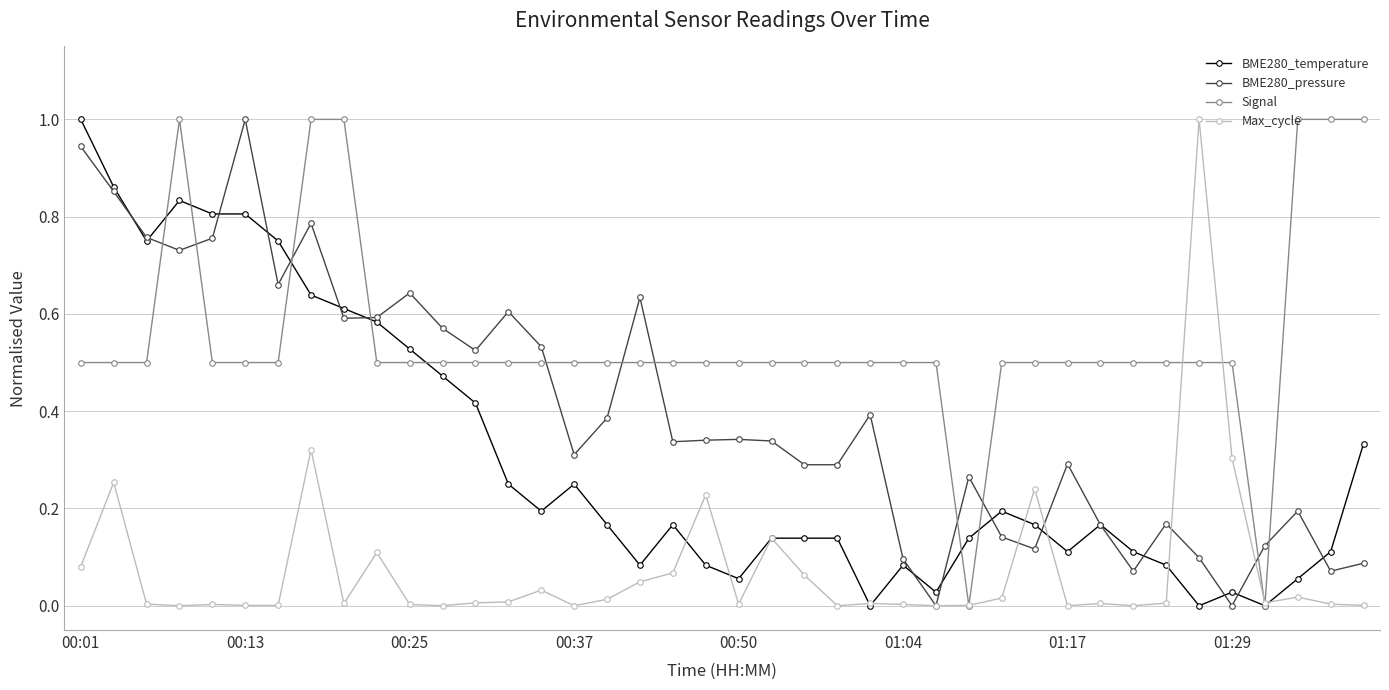

True or false: BME280_pressure has more than 2 interior local peaks.

True